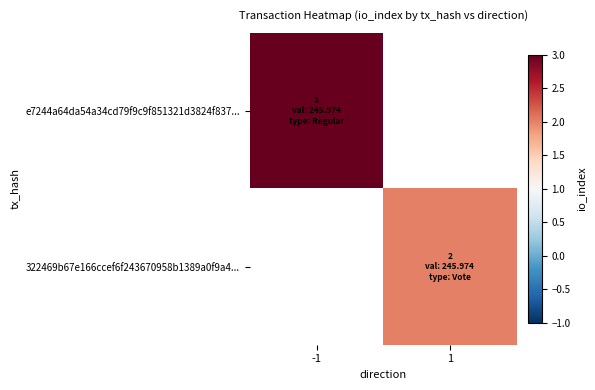

The value of 322469b67e166ccef6f243670958b1389a0f9a4... at 1 is 2.0. True or false?

True